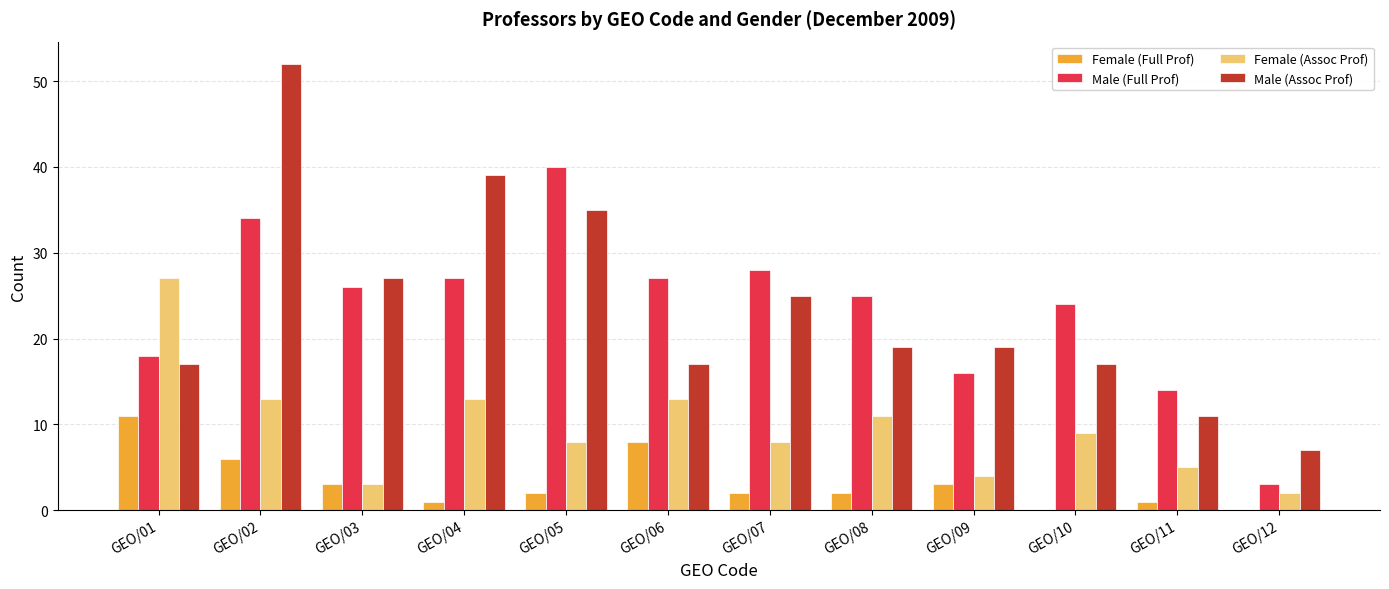

How many categories are shown in the chart?

12